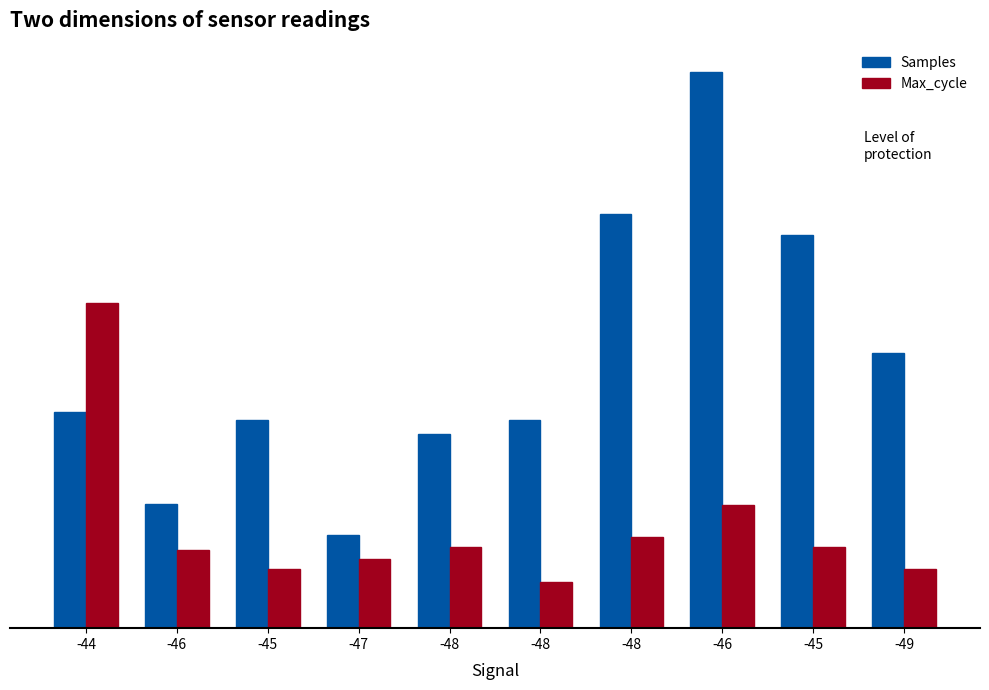

What is the value of the Samples bar at the 5th from the left?

2095.2